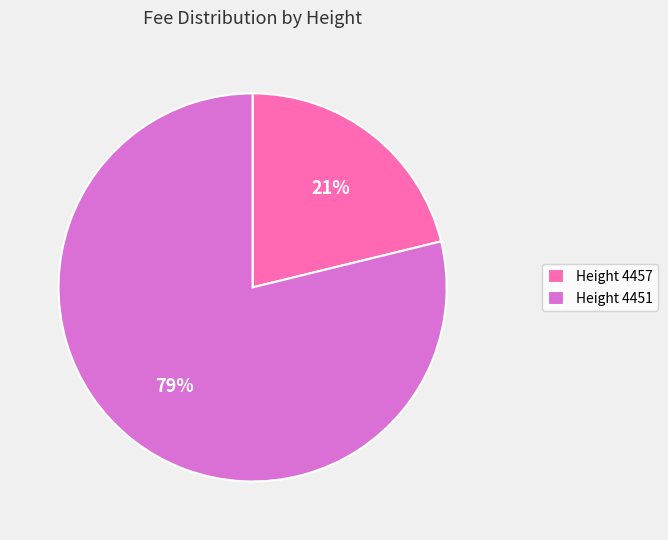

Do Height 4457 and Height 4451 together represent more than half of the pie?

Yes